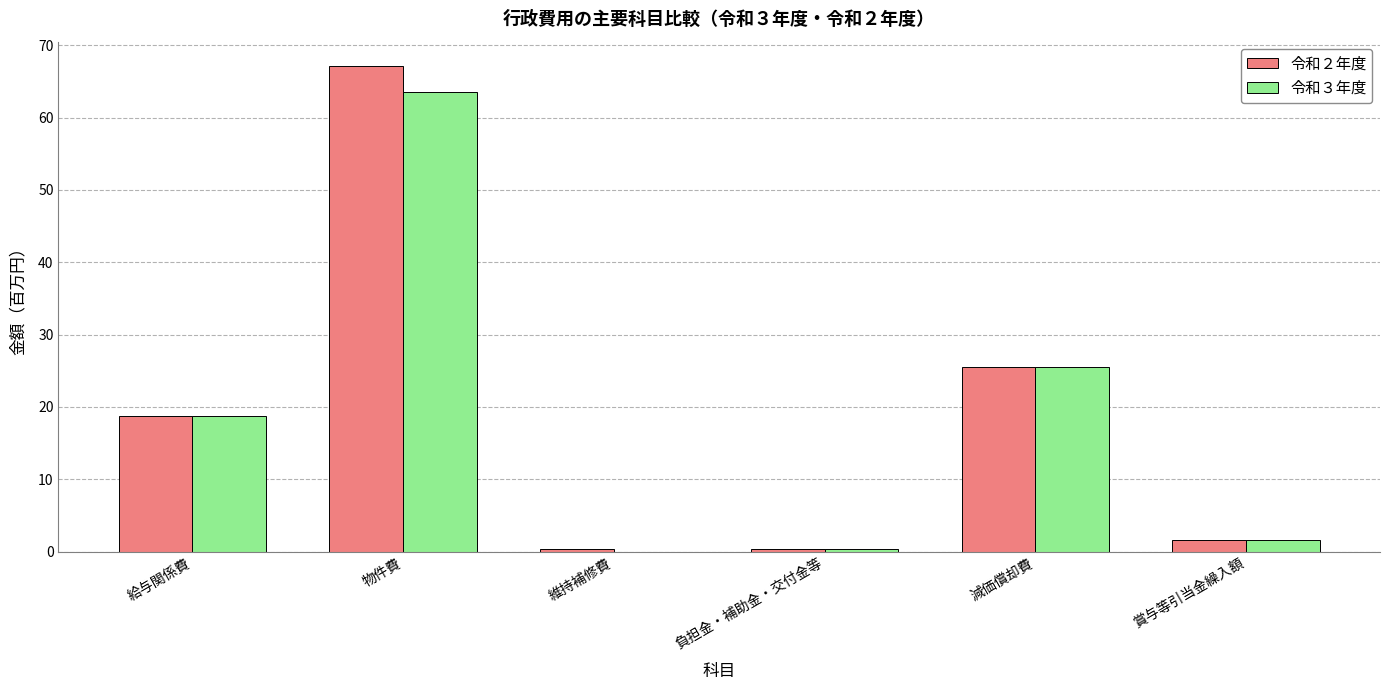

The 令和２年度 series shows 25.4 at 給与関係費. True or false?

False